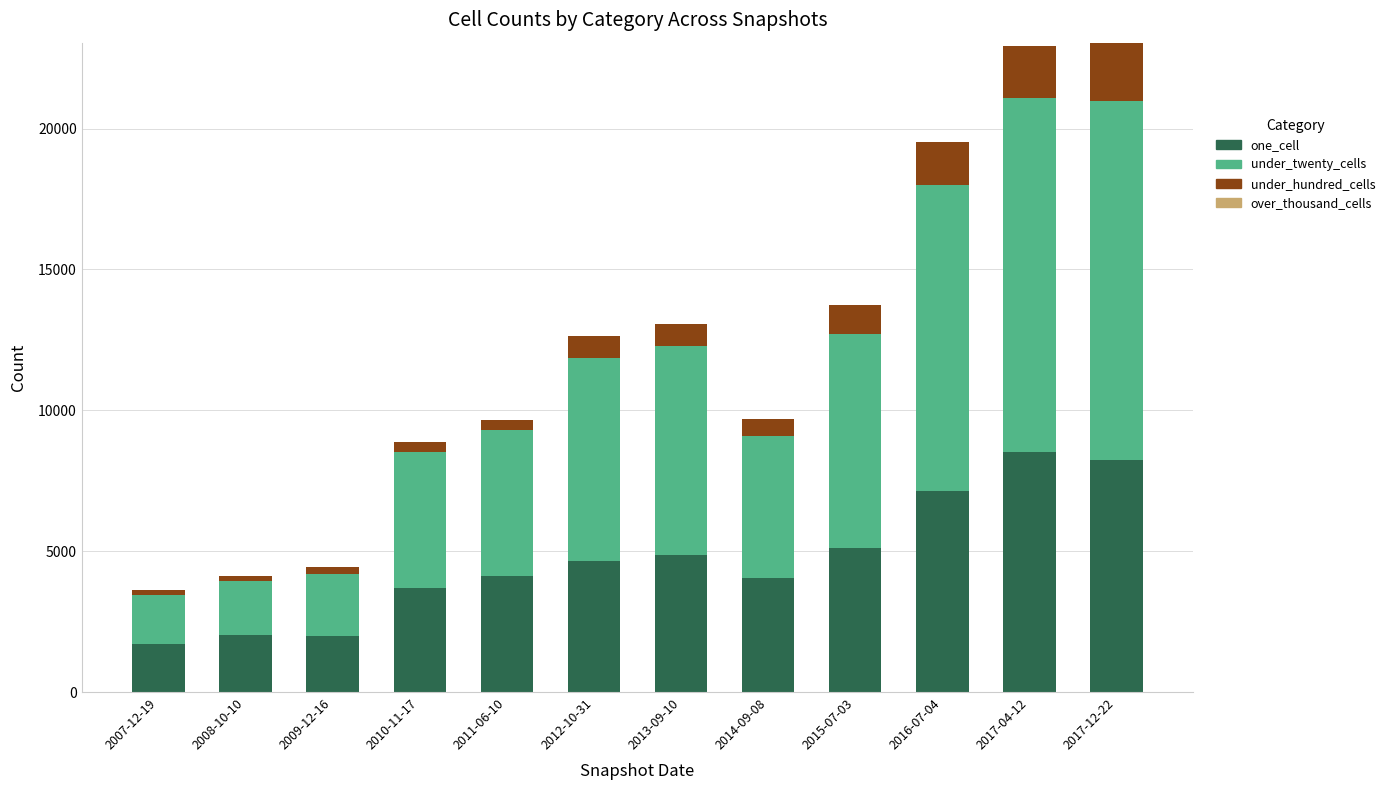

What is the lowest value of the one_cell series?

1722